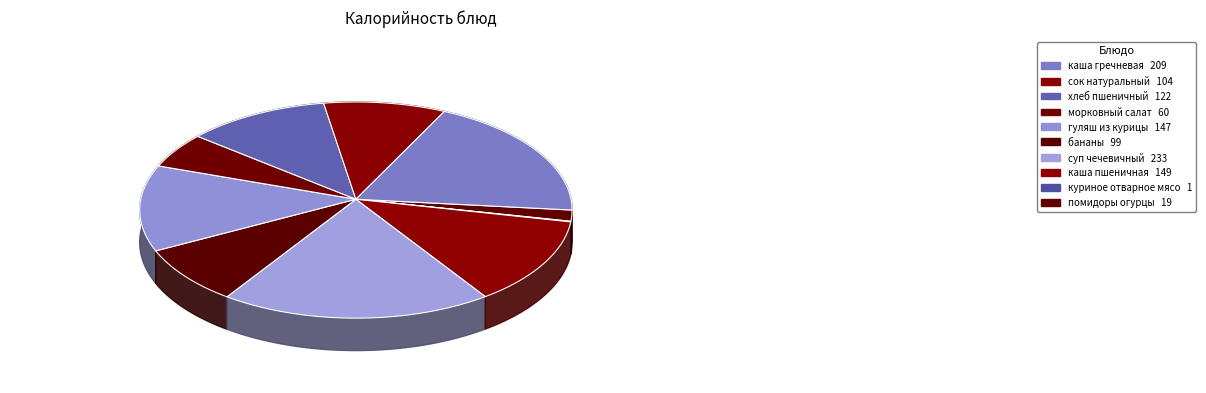

Count the number of slices in the pie.

10